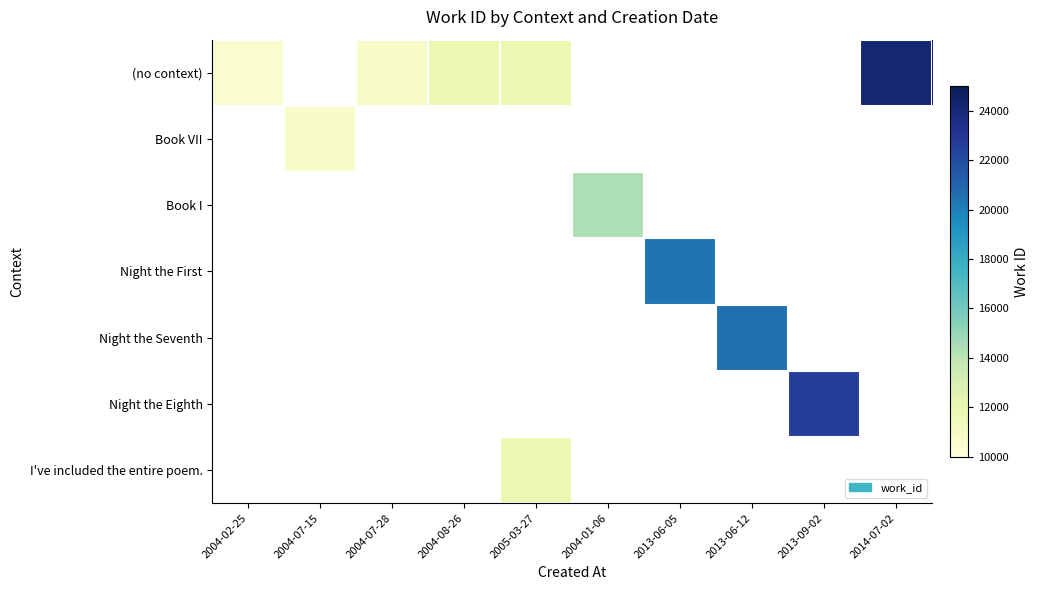

How many data points does each series have?

10